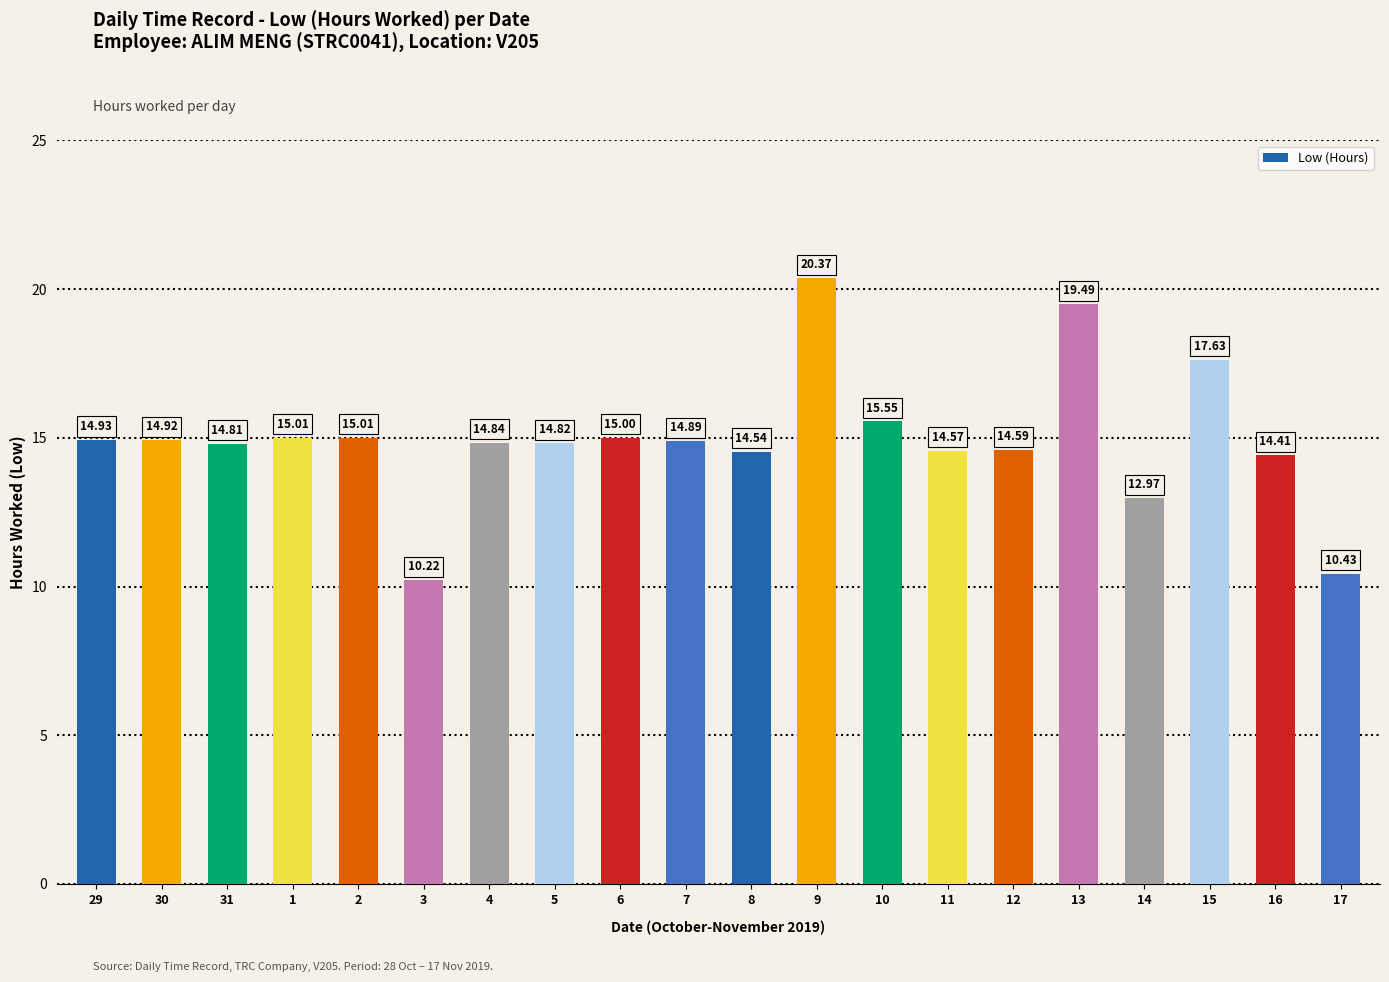

True or false: the data shows 3.1 at 31.

False